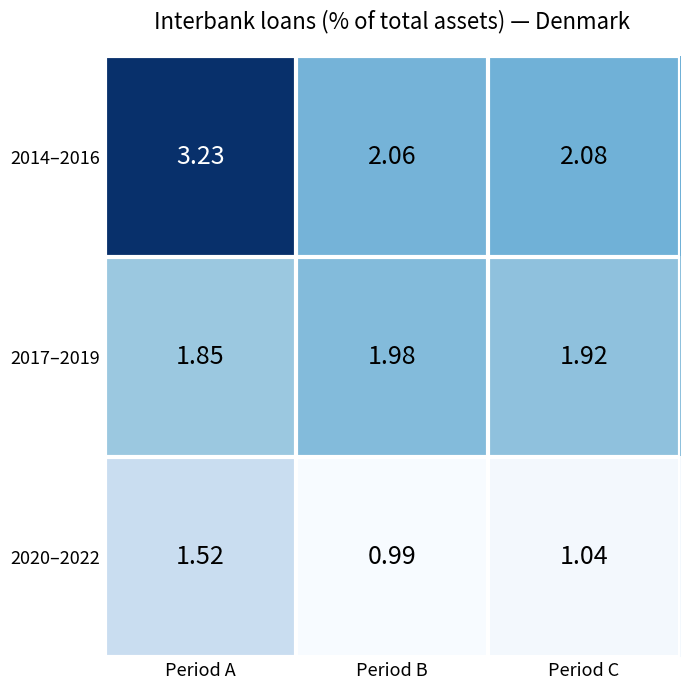

List the labels in order of 2020–2022 value, smallest first.

Period B, Period C, Period A